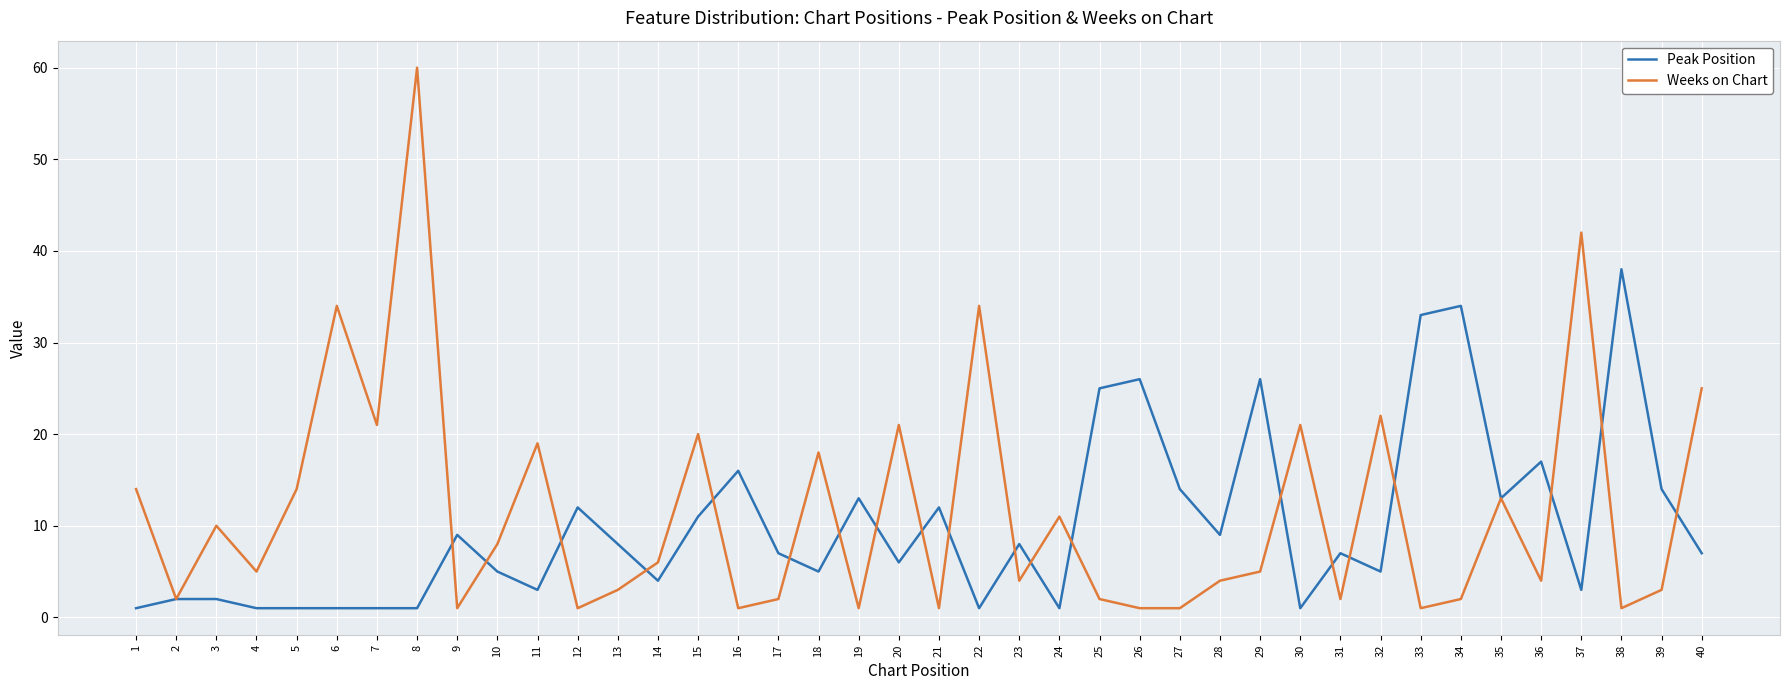

List the series in order of their peak value, lowest first.

Peak Position, Weeks on Chart